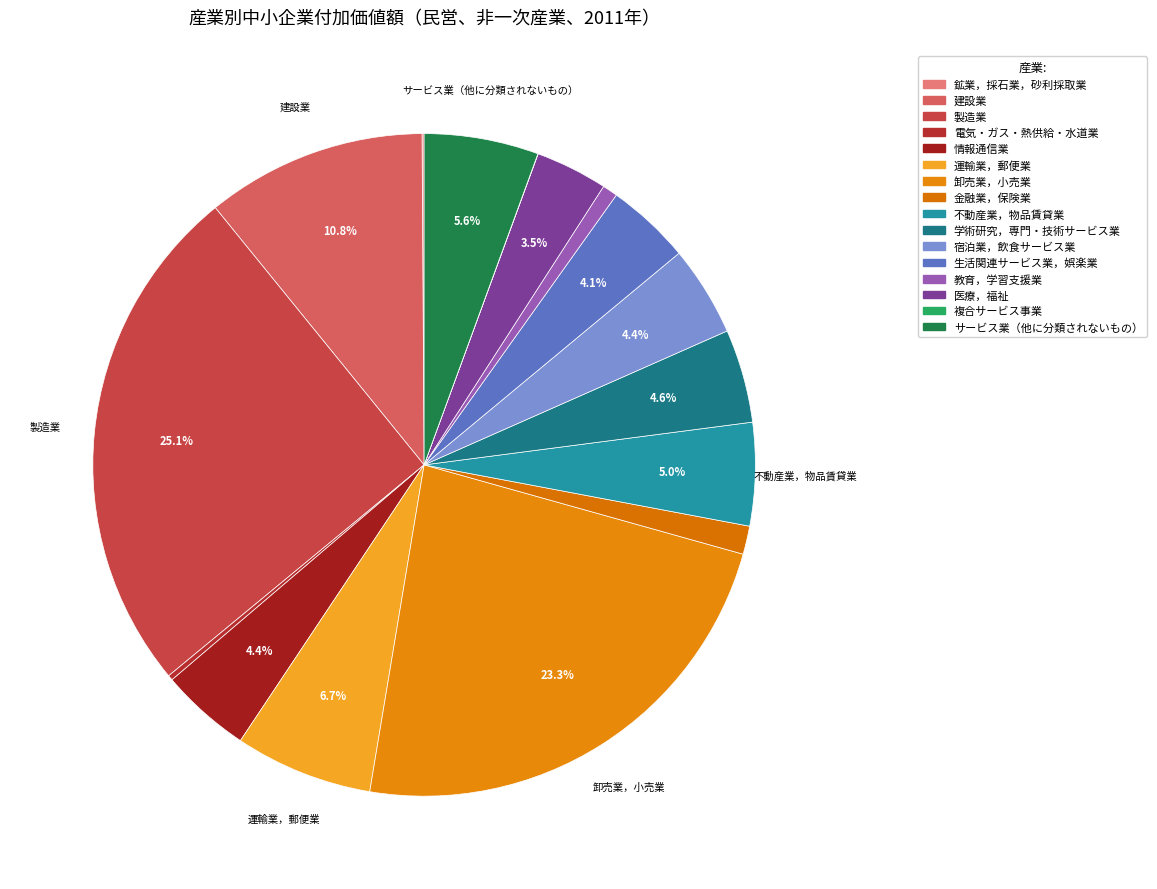

Which slice is the smallest?

複合サービス事業